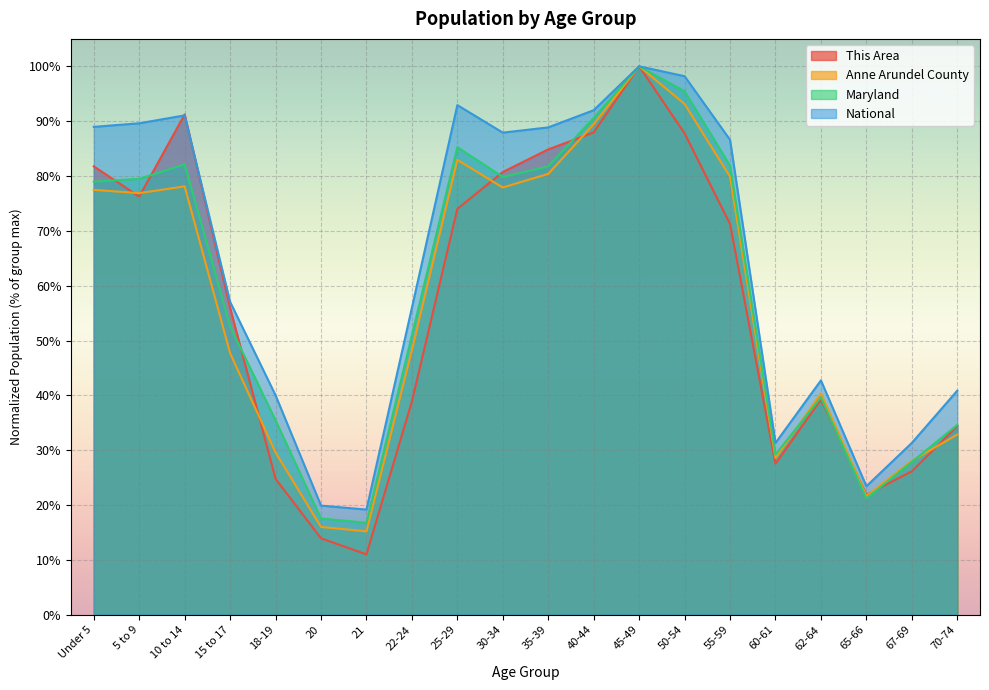

What is the approximate value of Anne Arundel County at 30-34?

0.8